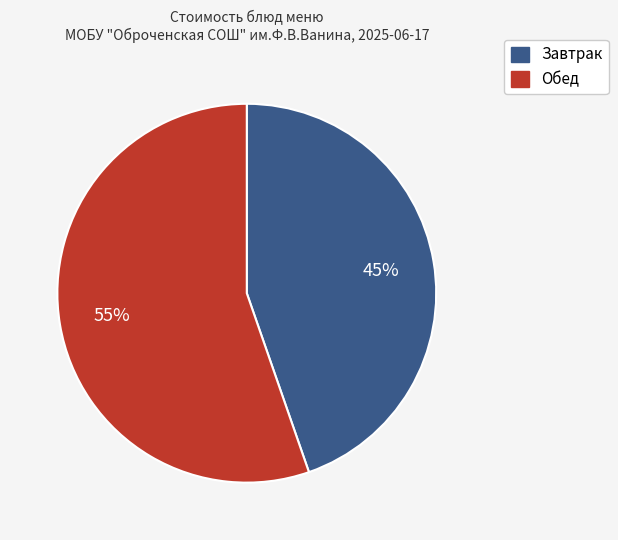

Is there a majority slice in this chart?

Yes